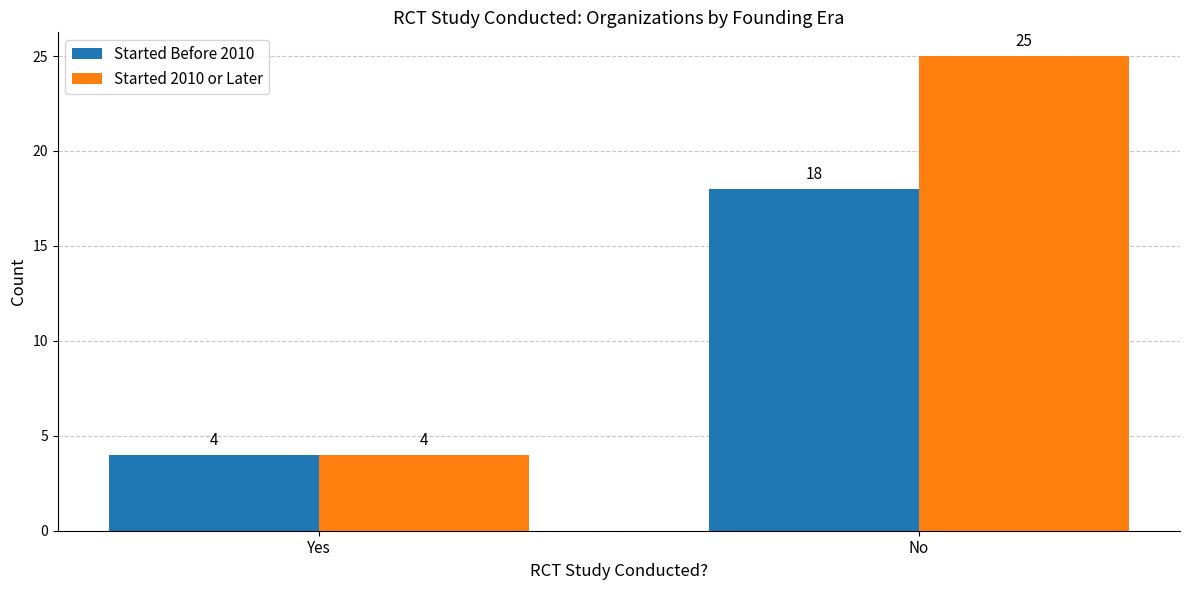

At which label does Started 2010 or Later reach its minimum?

Yes